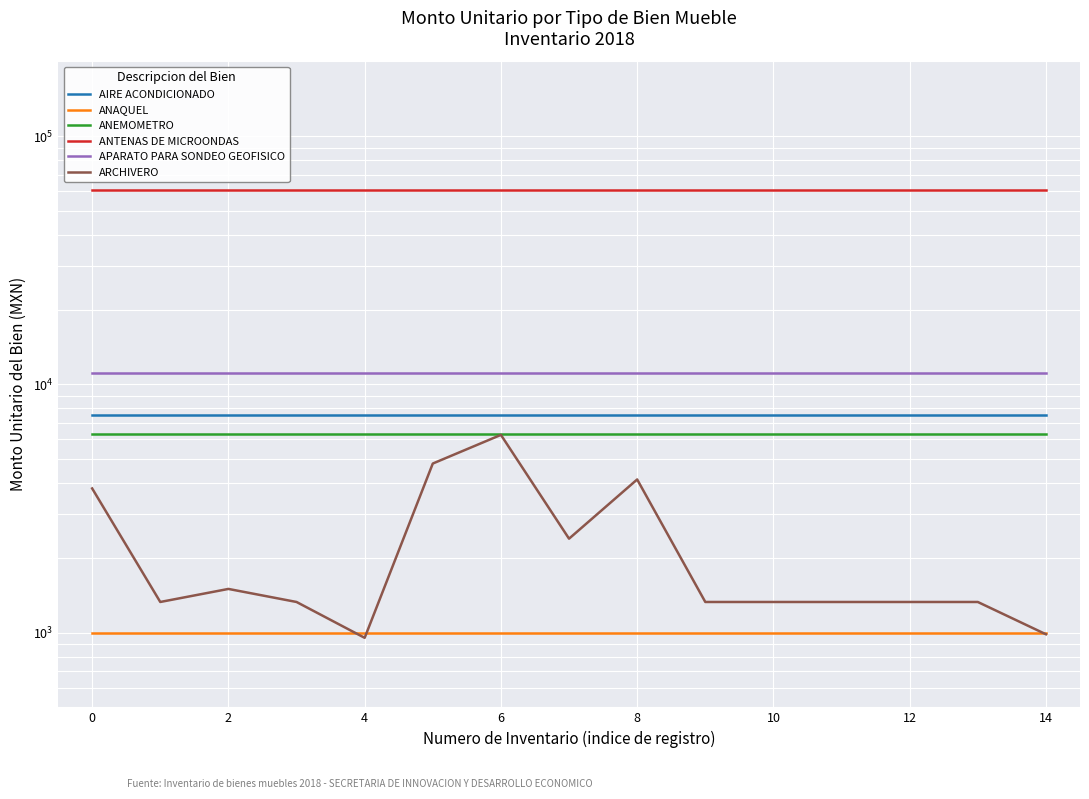

The ANAQUEL series shows 1000.0 at 12. True or false?

True